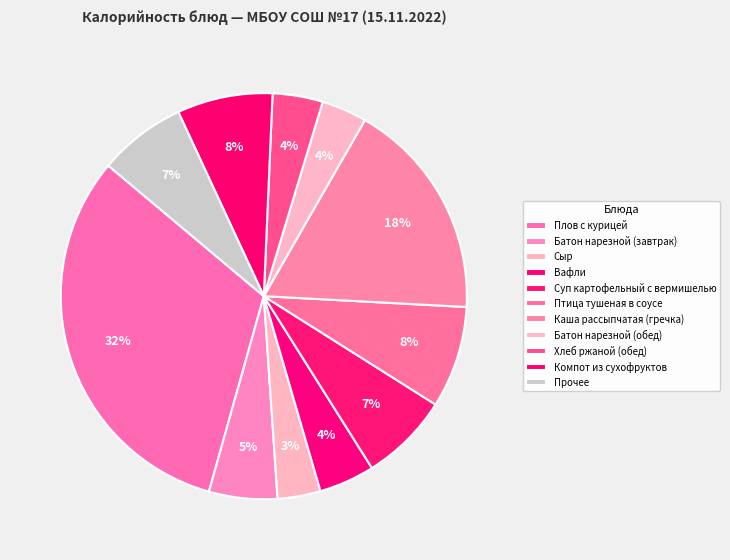

Is it true that Сыр is 1% of the pie?

False